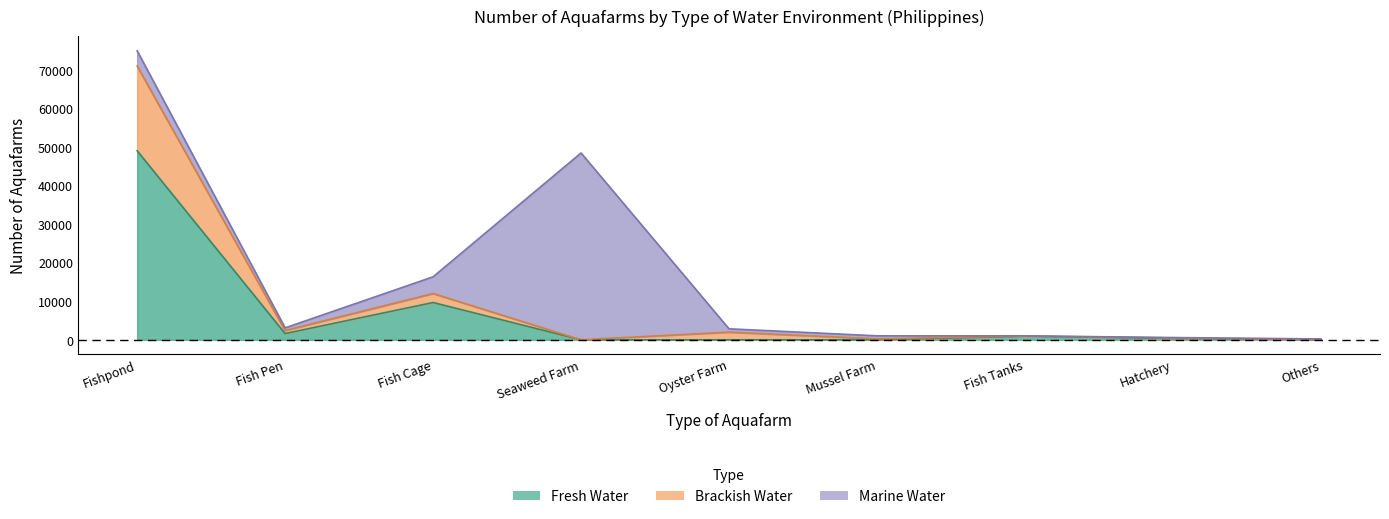

How many values in the Fresh Water series are below 352?

4